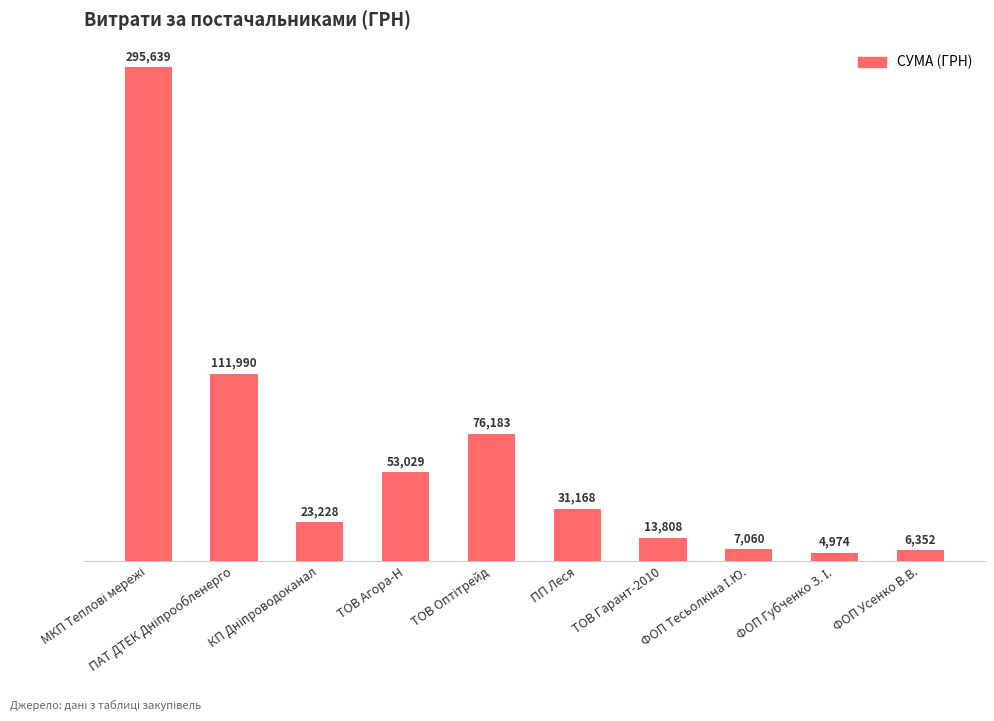

What is the label of the 7th bar from the left?

ТОВ Гарант-2010